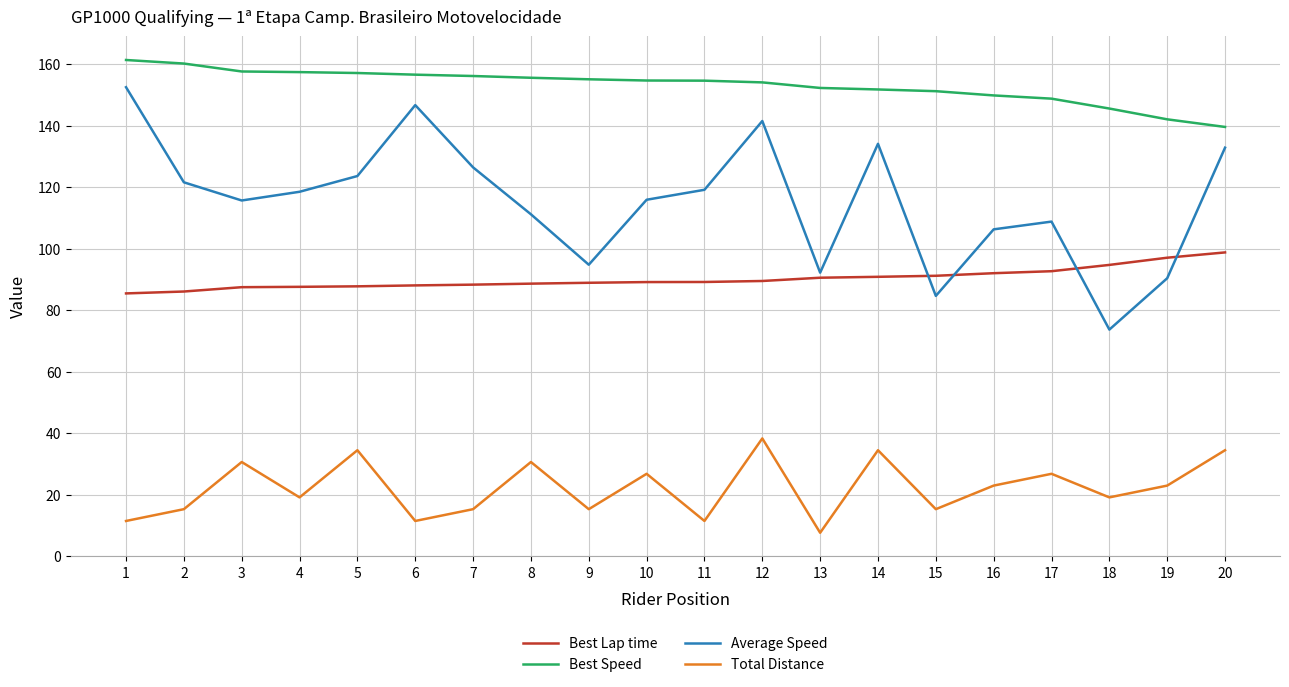

What are all the series names shown in the legend?

Best Lap time, Best Speed, Average Speed, Total Distance